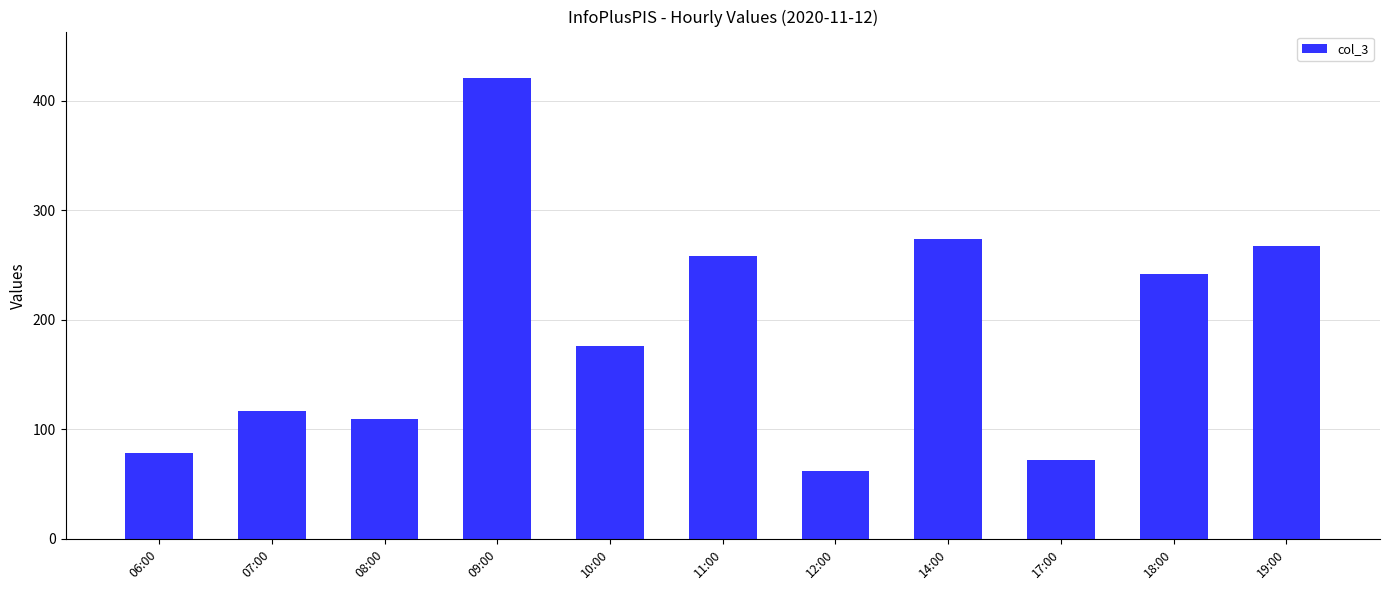

Are the bars grouped side by side (vs. stacked)?

No